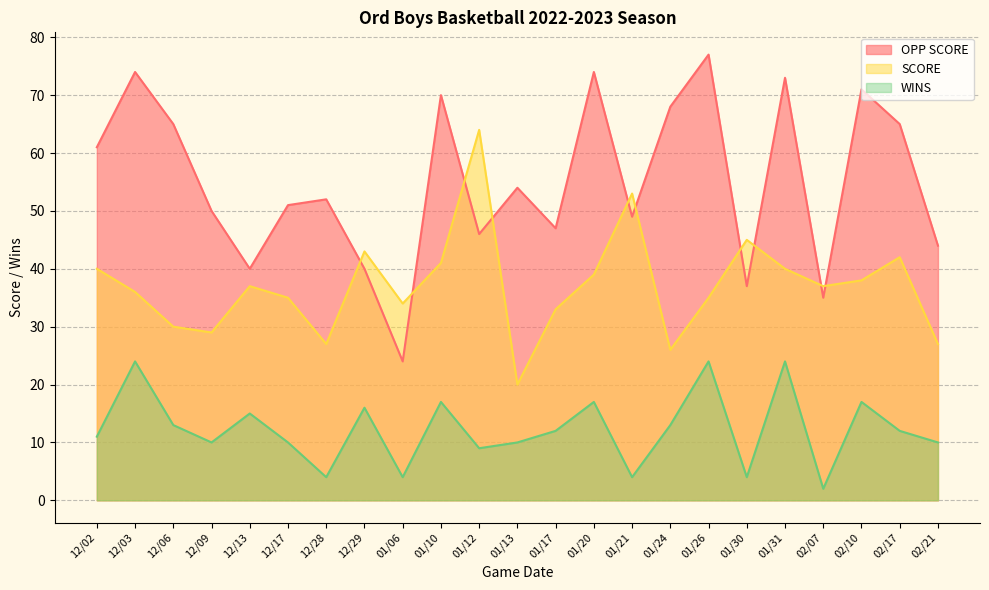

What is the value of the WINS point at the 12th from the left?

10